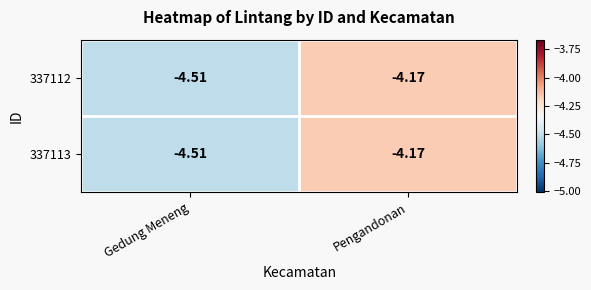

At which category does the chart reach its peak across all series?

Pengandonan